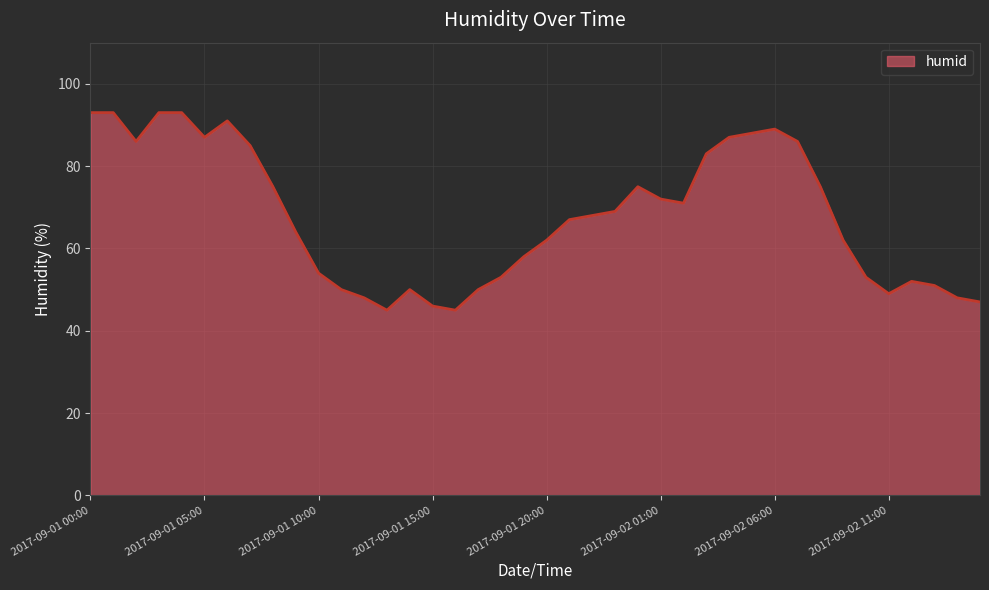

What is the maximum value shown in the chart?

93